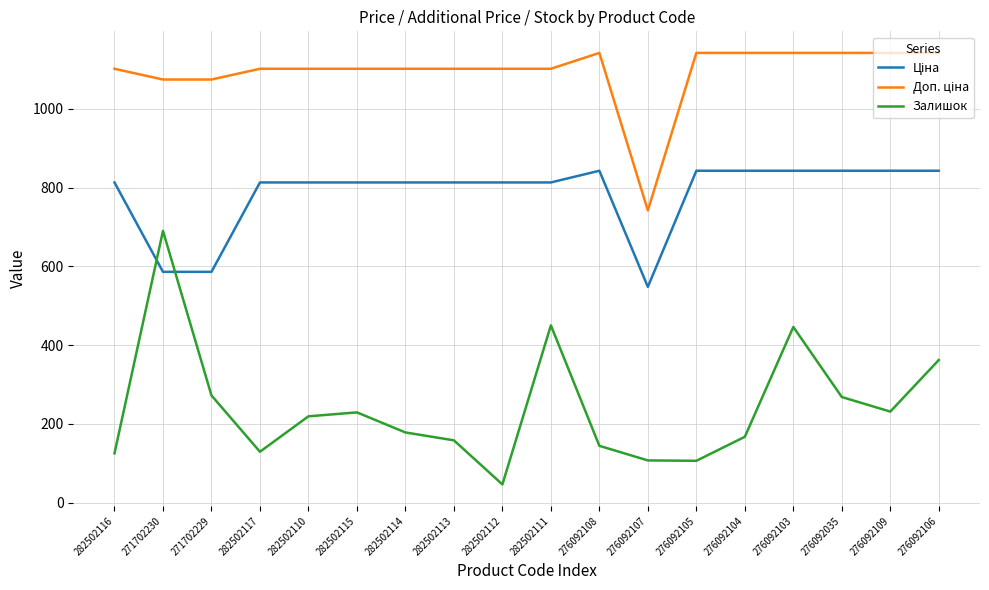

What is the total value across all series at 276092105?

2090.8